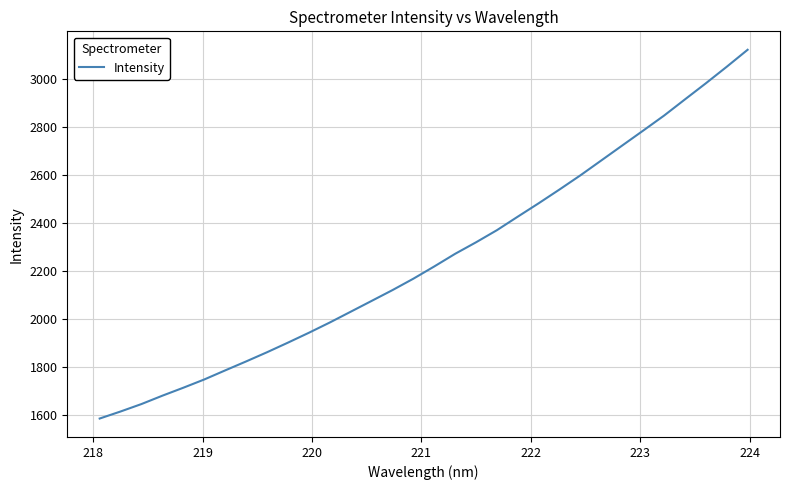

What is the difference between the maximum and minimum values?

1534.2